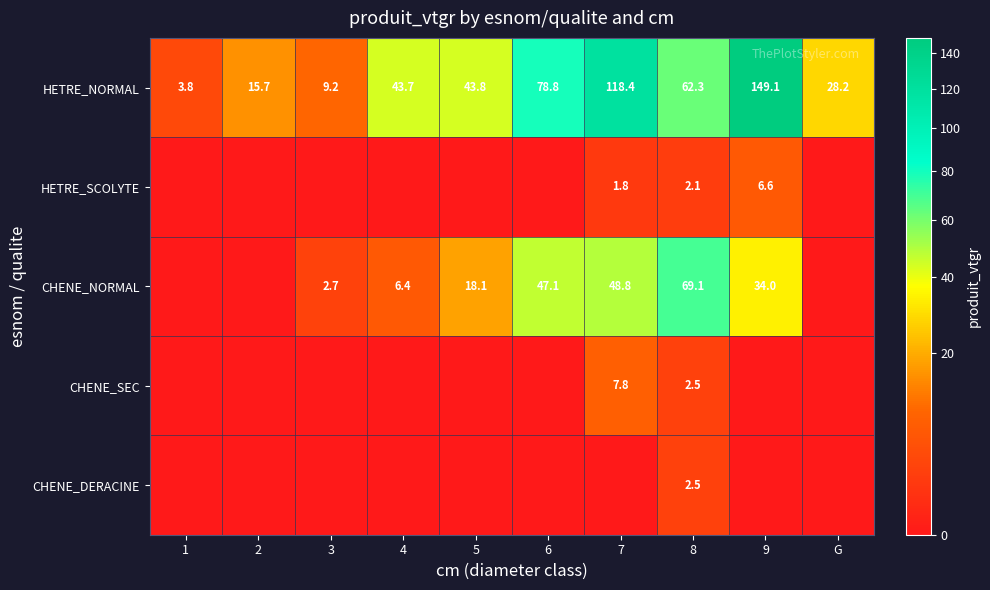

True or false: HETRE_NORMAL has a value of 5.3 at 3.

False